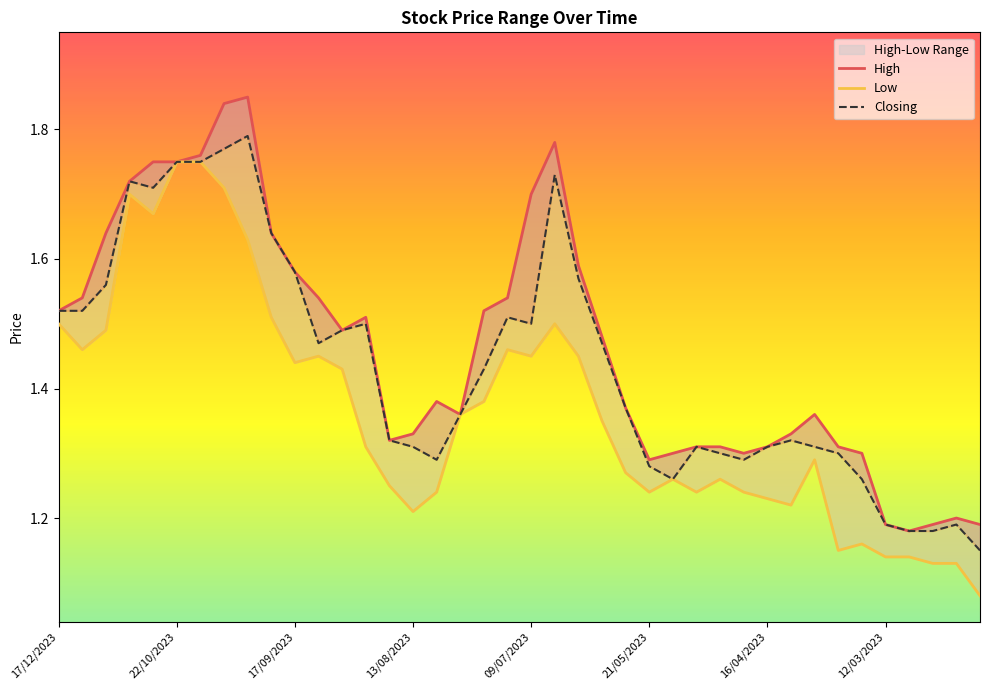

Is this an area chart (filled region under the line)?

No